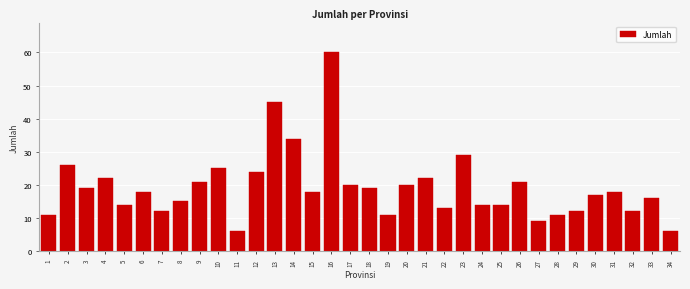

What is the difference between the second highest and minimum values?

39